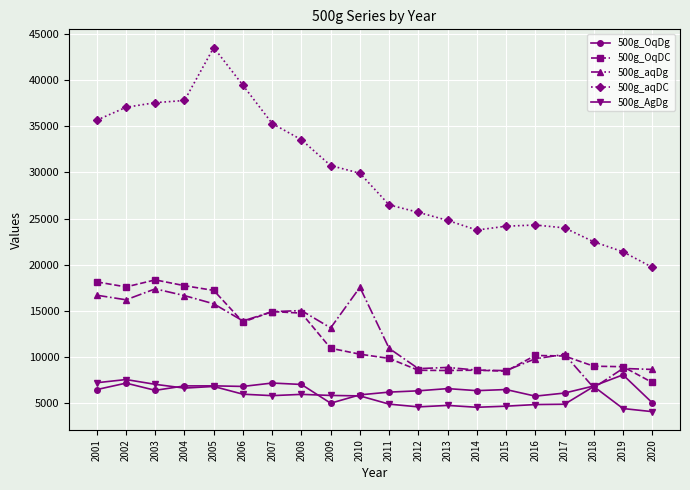

How many lines are shown in the chart?

5